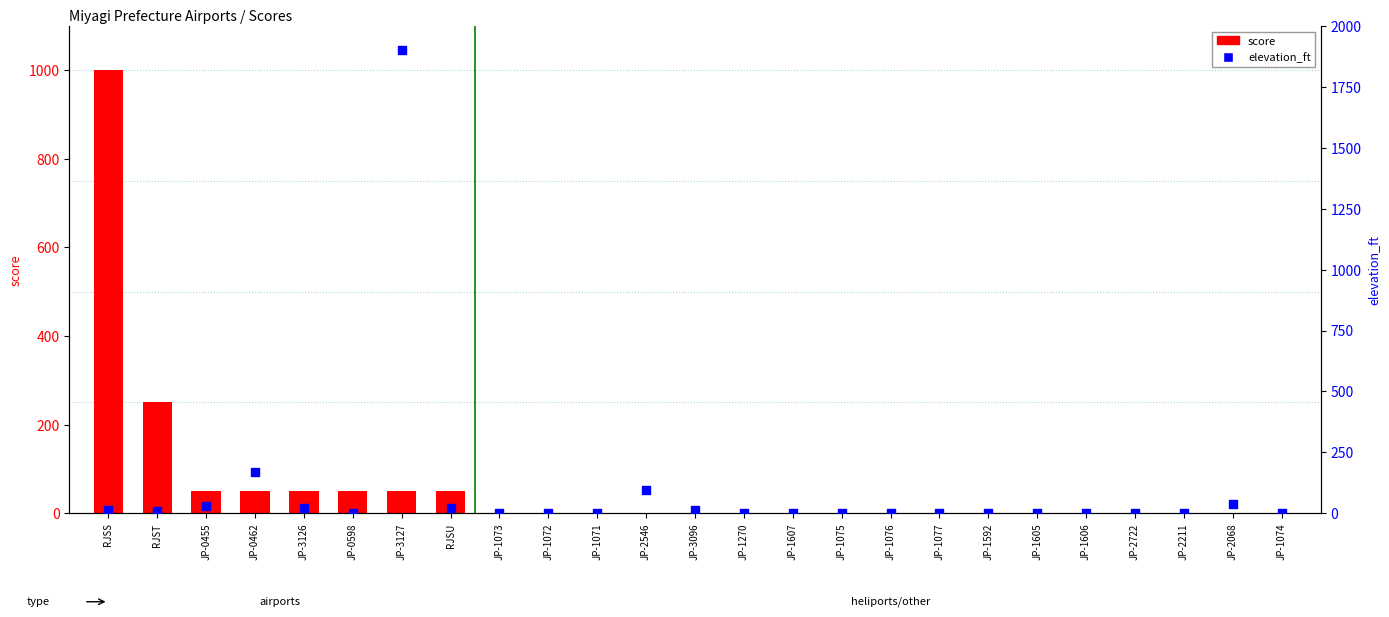

Which series reaches the minimum Y coordinate?

score